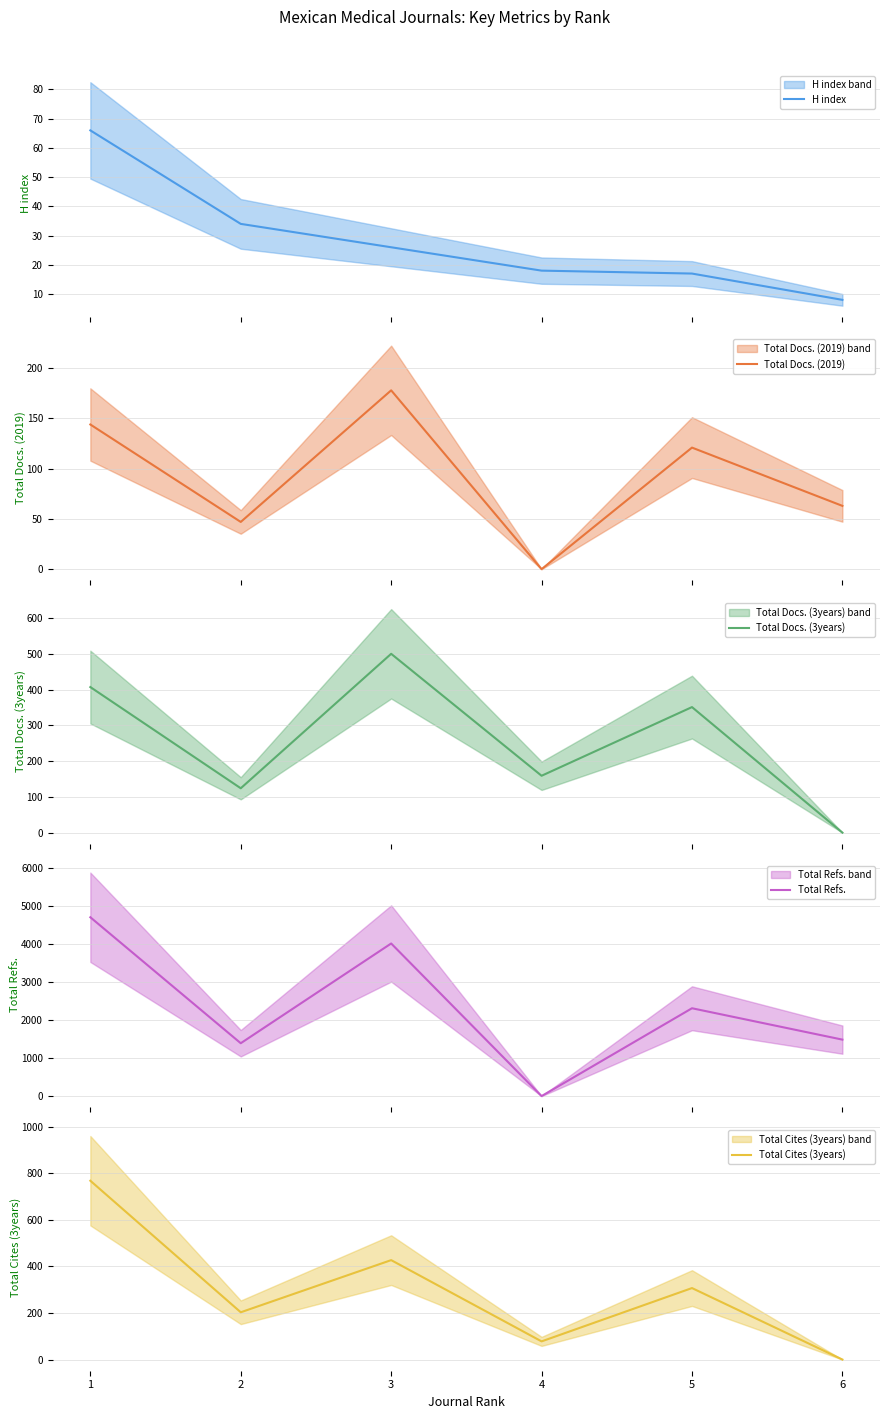

True or false: H index has more than 1 interior local peaks.

False